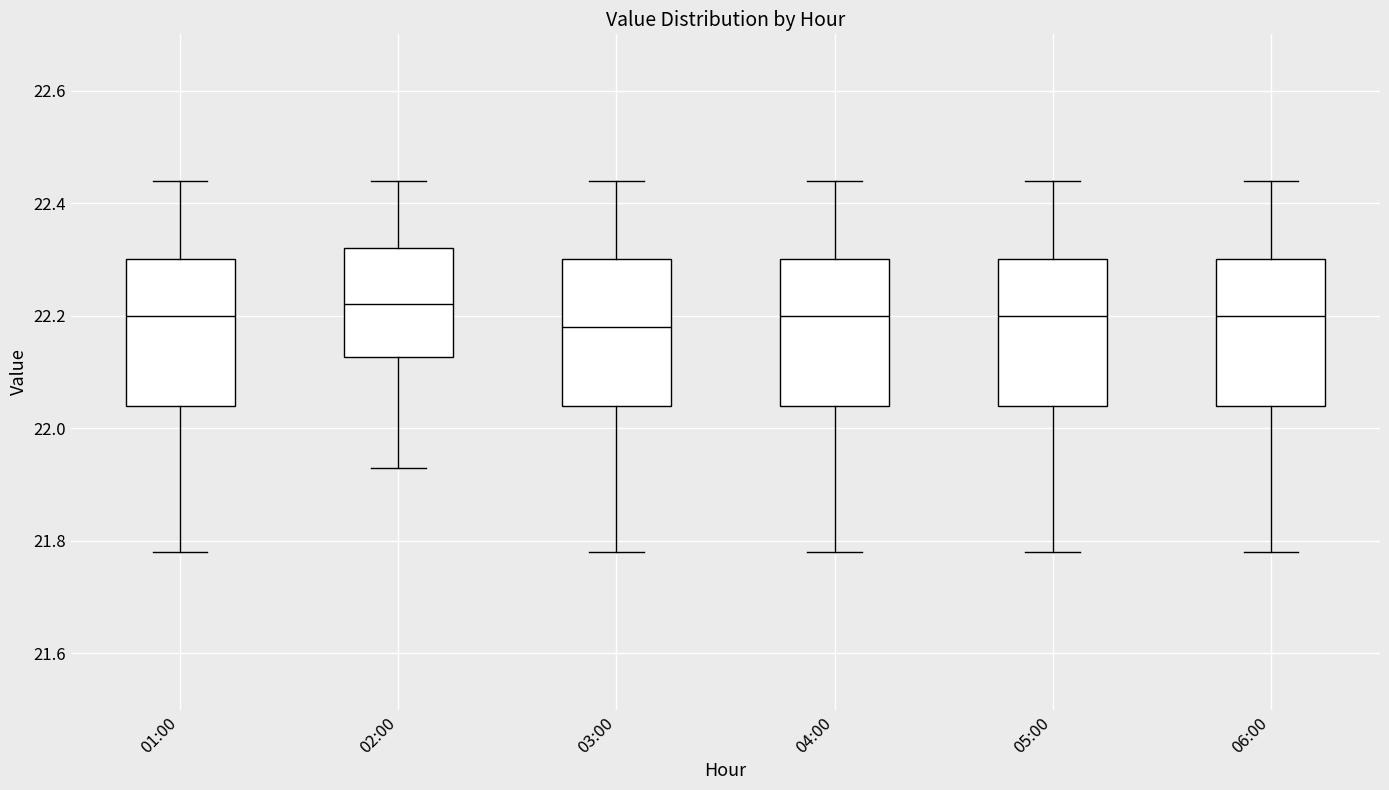

Reading left to right, transcribe this box plot: for each box, give where its median line is, the range the box spans, and where its two whiskers end, as read against the y-axis. The values are not printed on the chart, so give them approximately, as read against the axis.

01:00: median 22.20, box 22.04 to 22.30, whiskers 21.78 to 22.44
02:00: median 22.22, box 22.12 to 22.32, whiskers 21.94 to 22.44
03:00: median 22.18, box 22.04 to 22.30, whiskers 21.78 to 22.44
04:00: median 22.20, box 22.04 to 22.30, whiskers 21.78 to 22.44
05:00: median 22.20, box 22.04 to 22.30, whiskers 21.78 to 22.44
06:00: median 22.20, box 22.04 to 22.30, whiskers 21.78 to 22.44